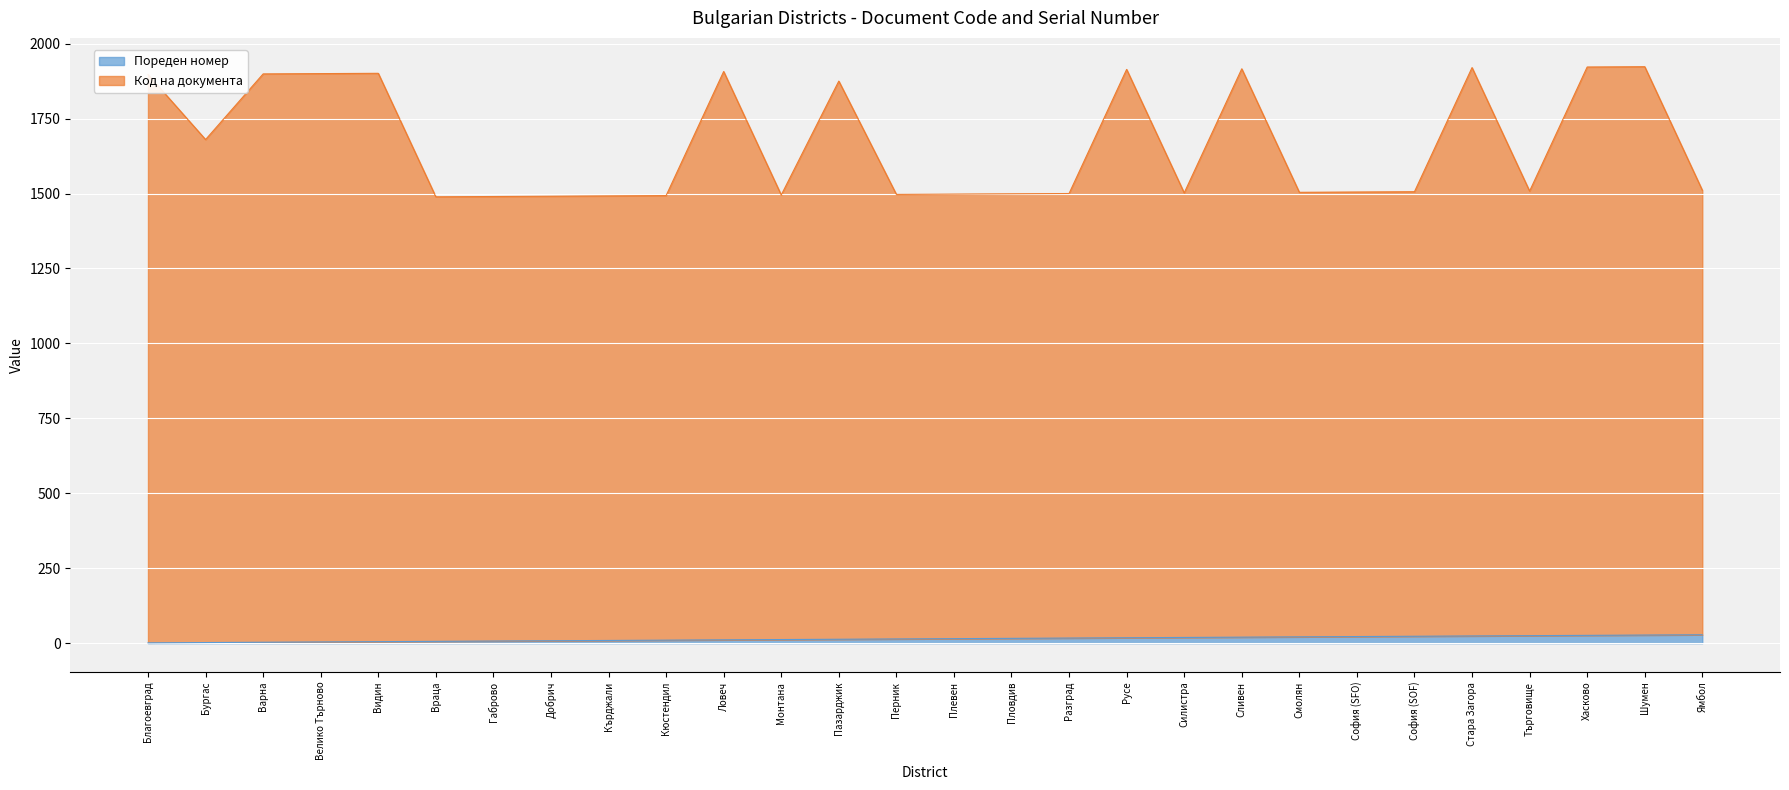

Is the value of Пореден номер at Пазарджик greater than the value of Код на документа at Пловдив?

No